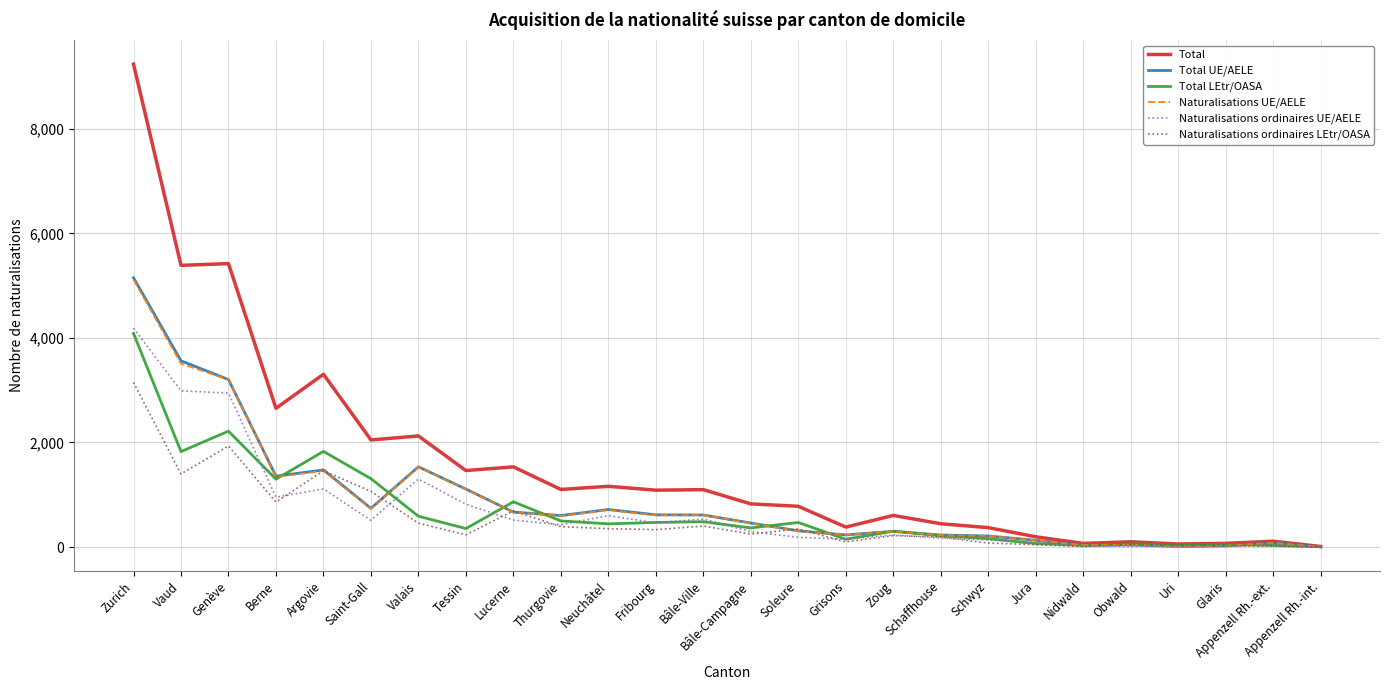

What are all the series names shown in the legend?

Total, Total UE/AELE, Total LEtr/OASA, Naturalisations UE/AELE, Naturalisations ordinaires UE/AELE, Naturalisations ordinaires LEtr/OASA